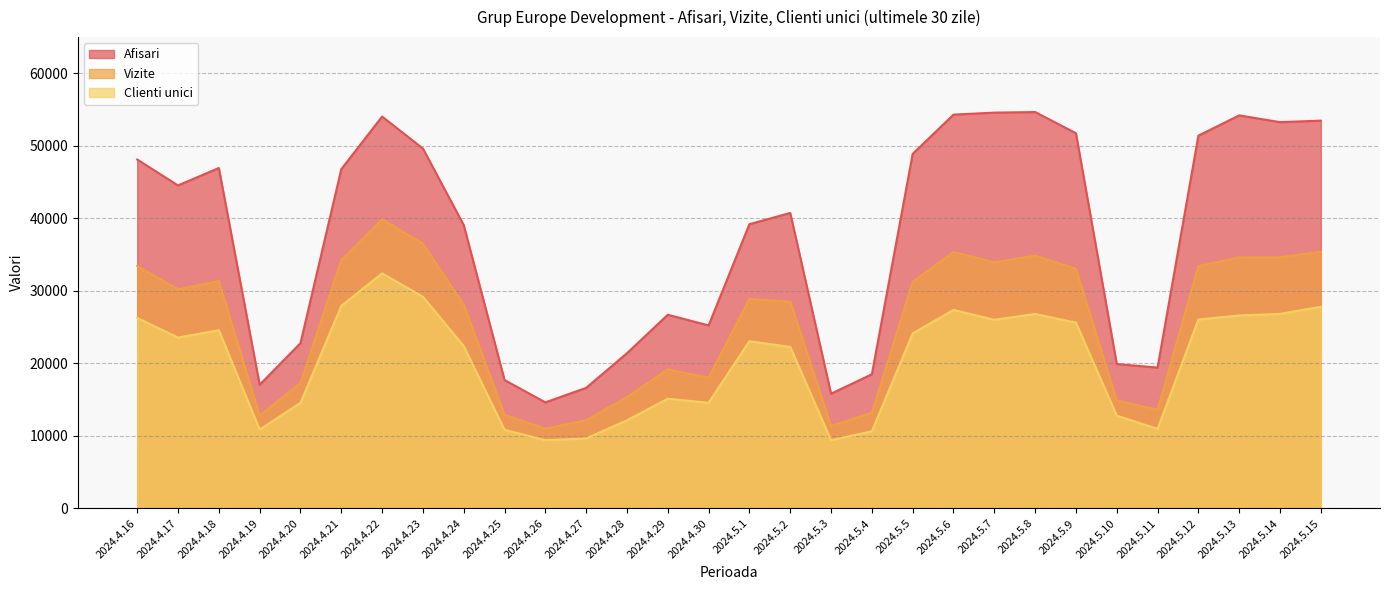

How many lines are shown in the chart?

3